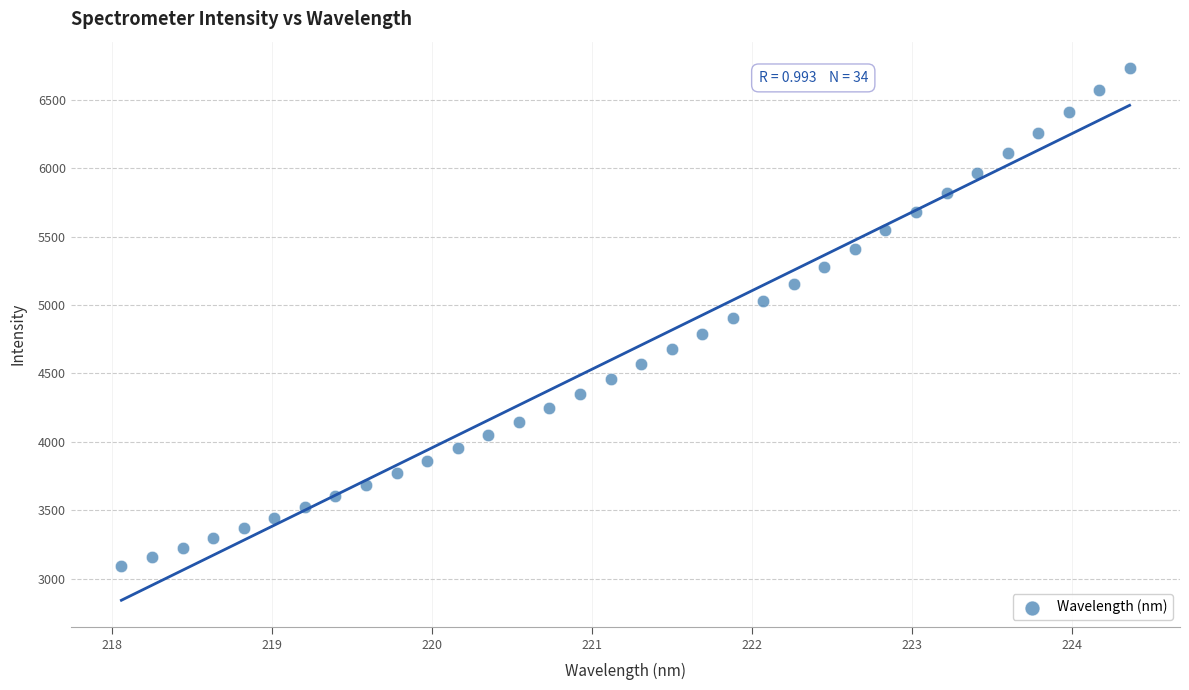

What is the range of X values (max minus min)?

6.3